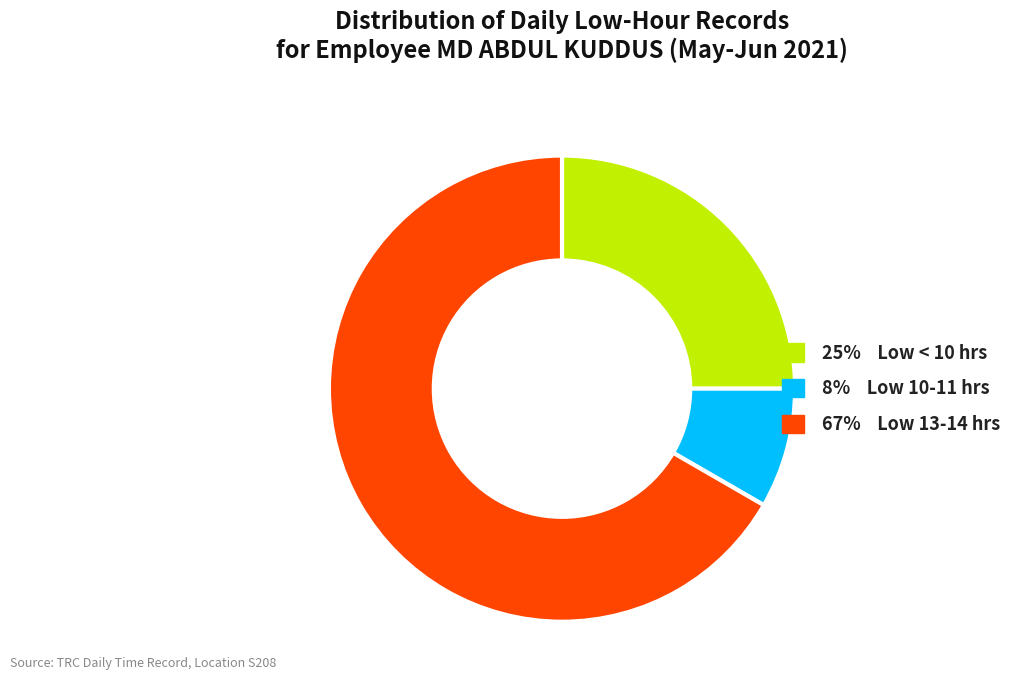

Is there a majority slice in this chart?

Yes